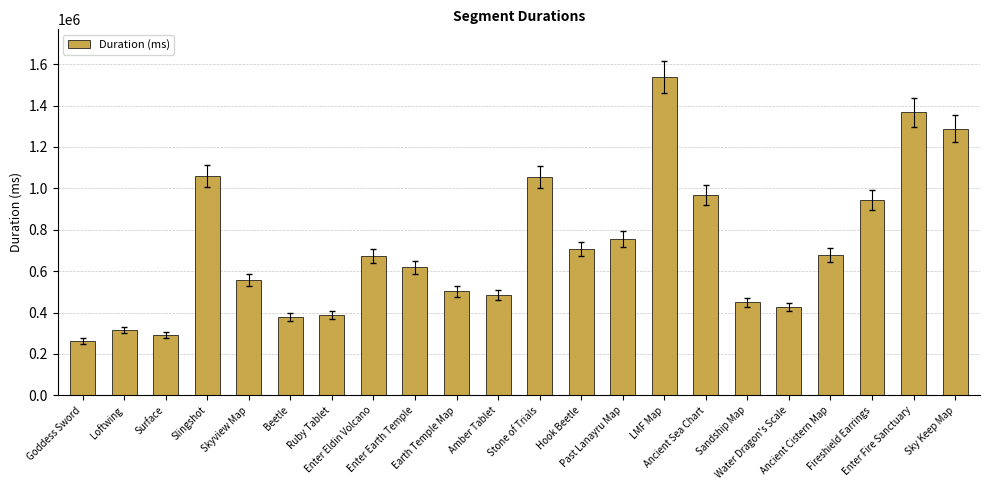

What is the value of the 5th bar from the left?

557034